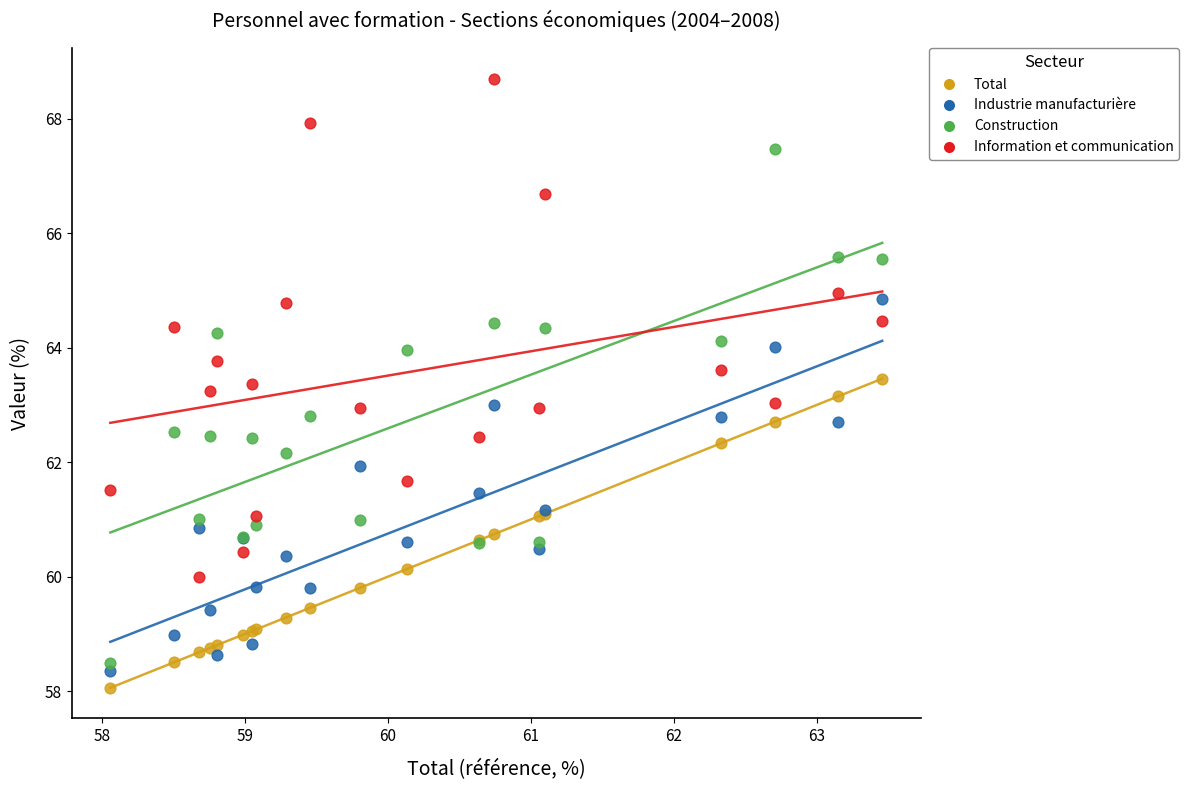

Which series contains the highest Y value?

Information et communication